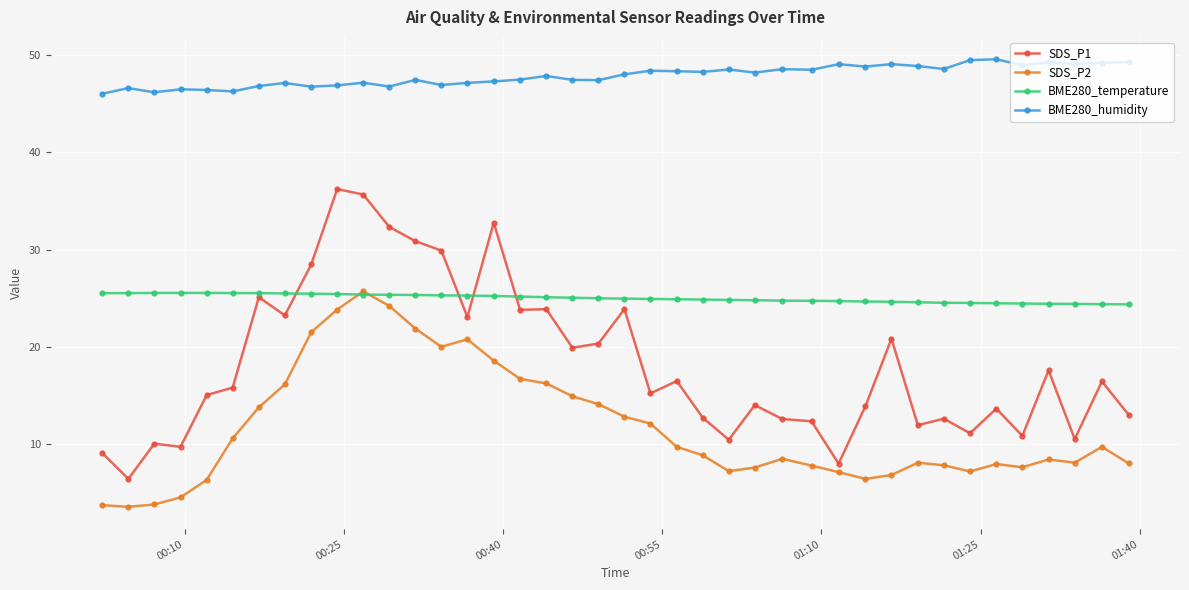

What are all the series names shown in the legend?

SDS_P1, SDS_P2, BME280_temperature, BME280_humidity